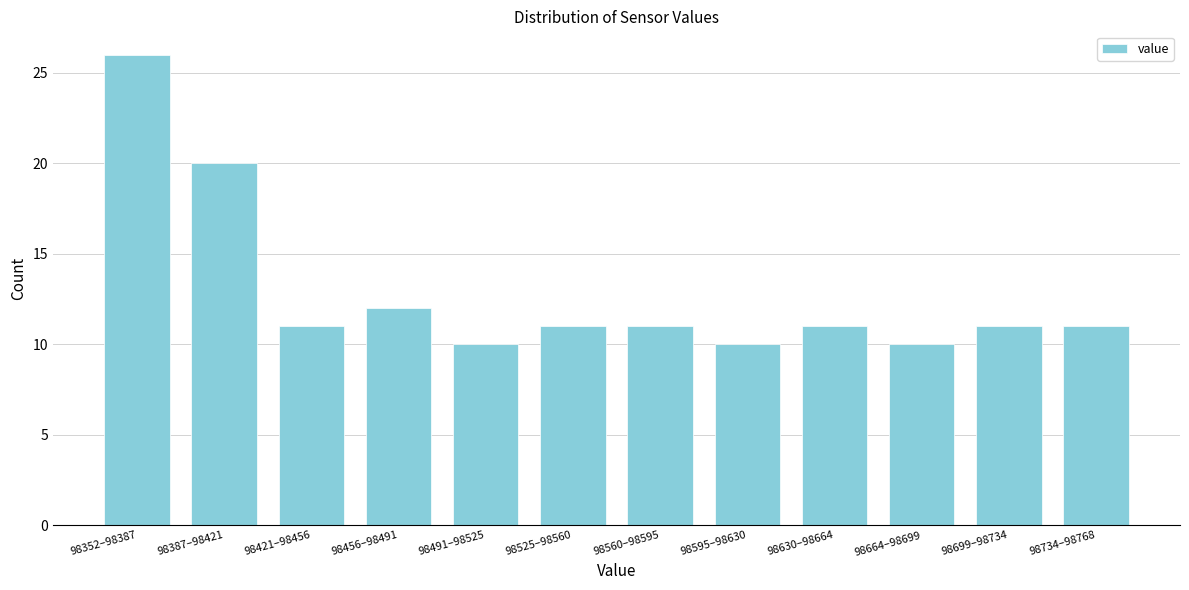

Reading left to right, list all the values displayed in this chart.

98352–98387=26	98387–98421=20	98421–98456=11	98456–98491=12	98491–98525=10	98525–98560=11	98560–98595=11	98595–98630=10	98630–98664=11	98664–98699=10	98699–98734=11	98734–98768=11